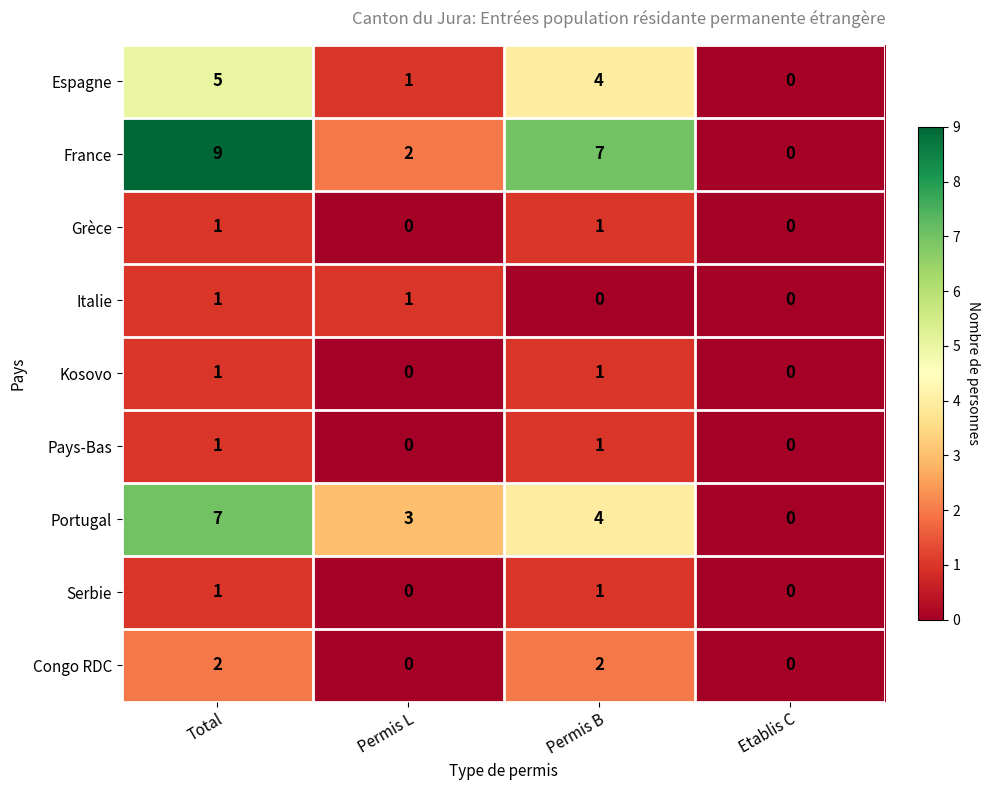

Read the France value at Permis B.

7